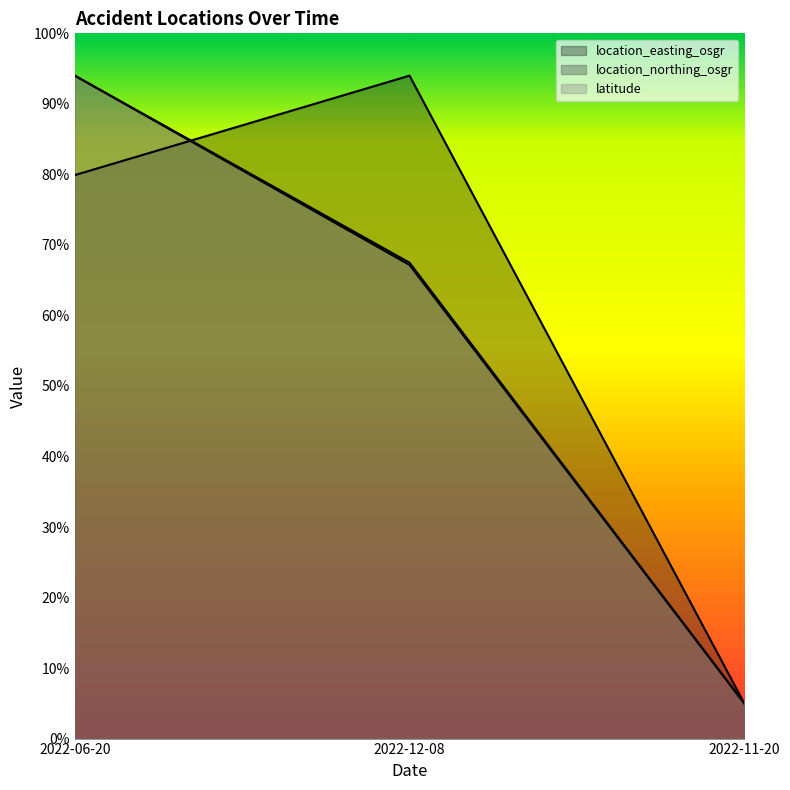

Is it true that latitude equals 94.0 at 2022-06-20?

True